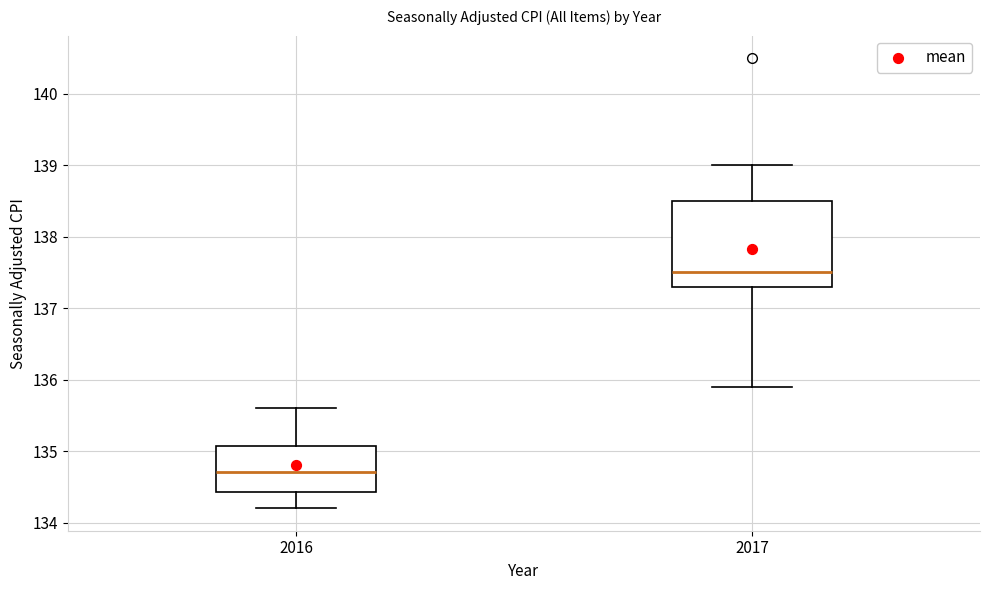

Which box's median line is the highest?

2017